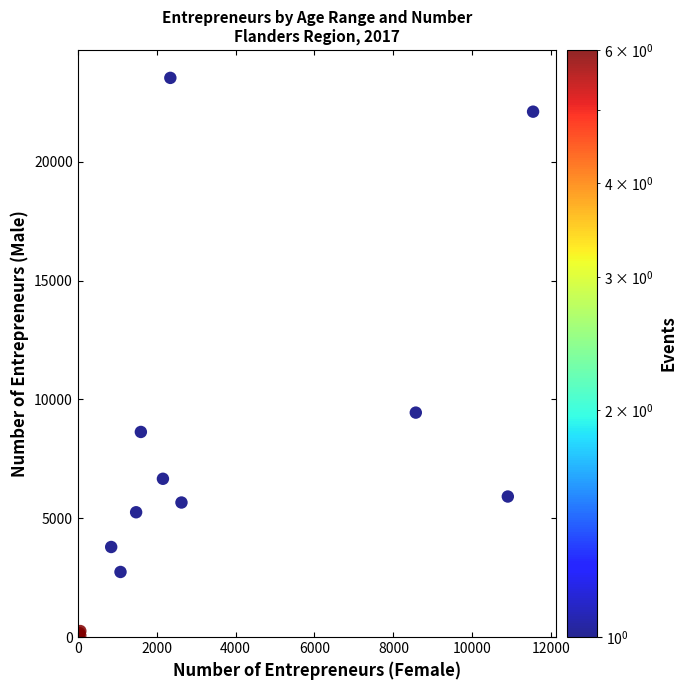

What Y value in the scatter plot is closest to 11772?

9447